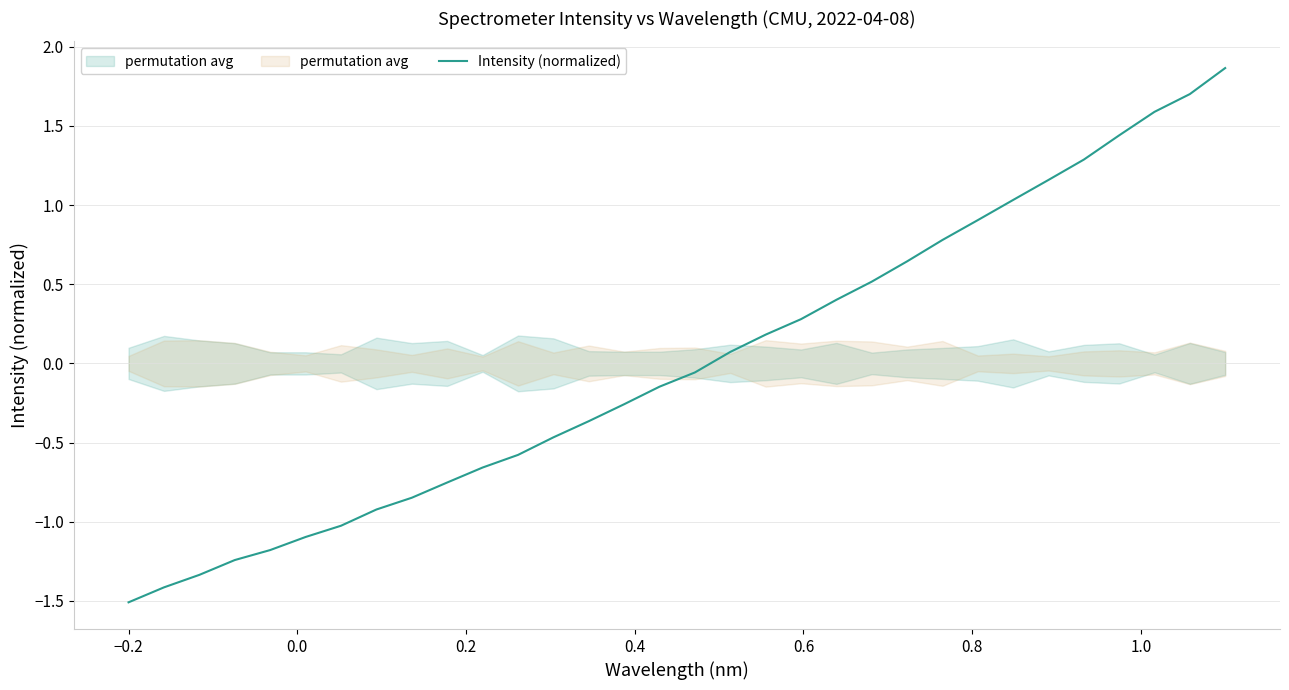

What is the minimum value for Intensity (normalized)?

-1.5